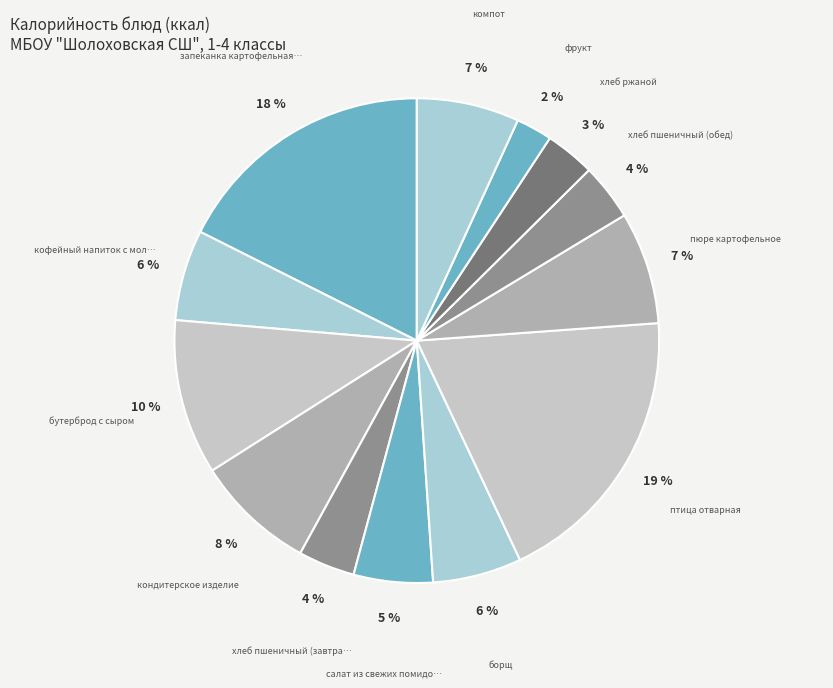

How many segments does this pie chart have?

13